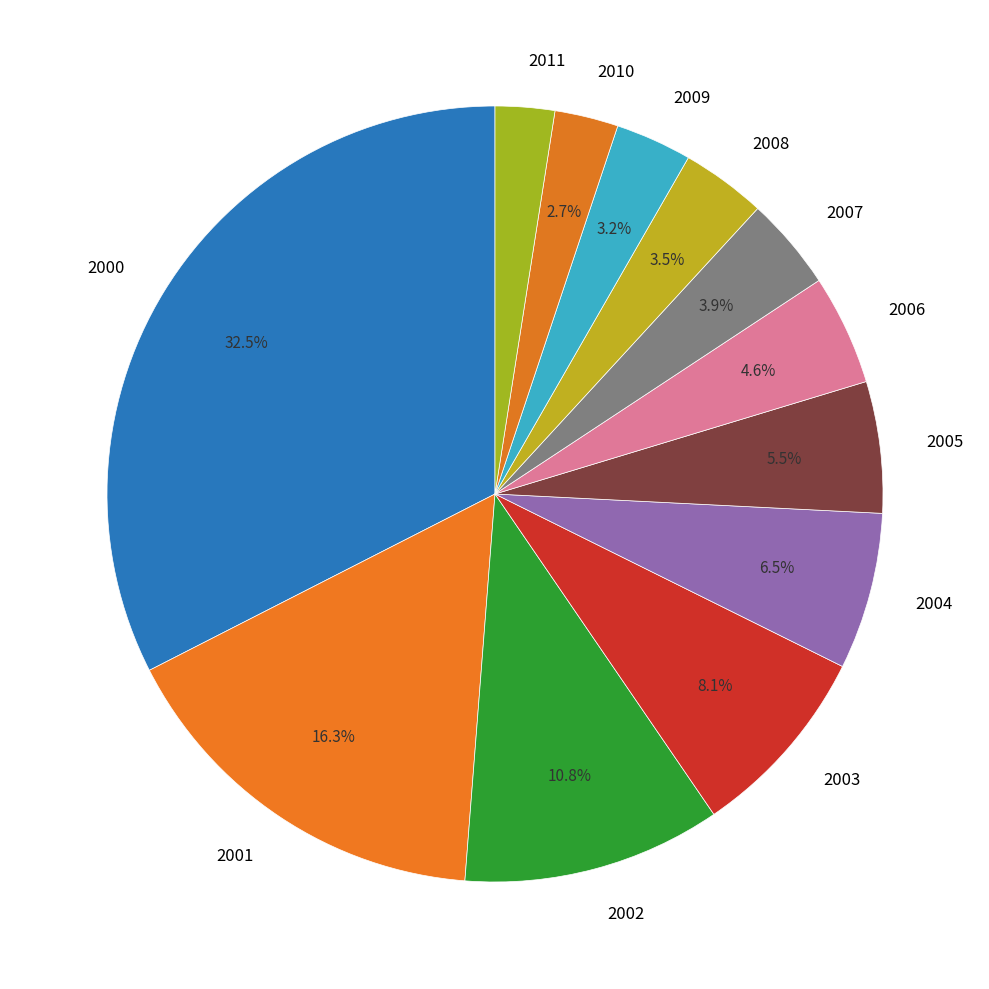

Which has a higher value, 2004 or 2009?

2004